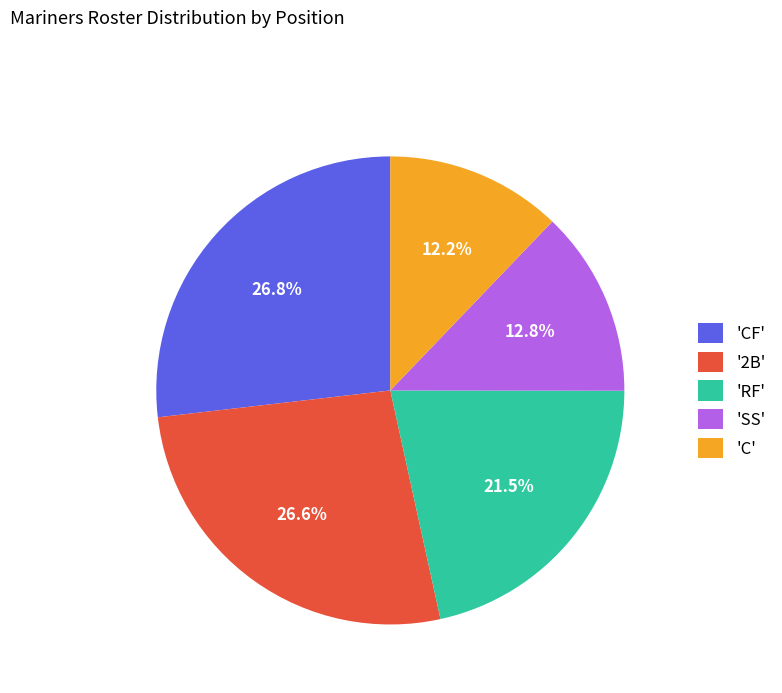

Which has a higher value, 'CF' or 'SS'?

'CF'